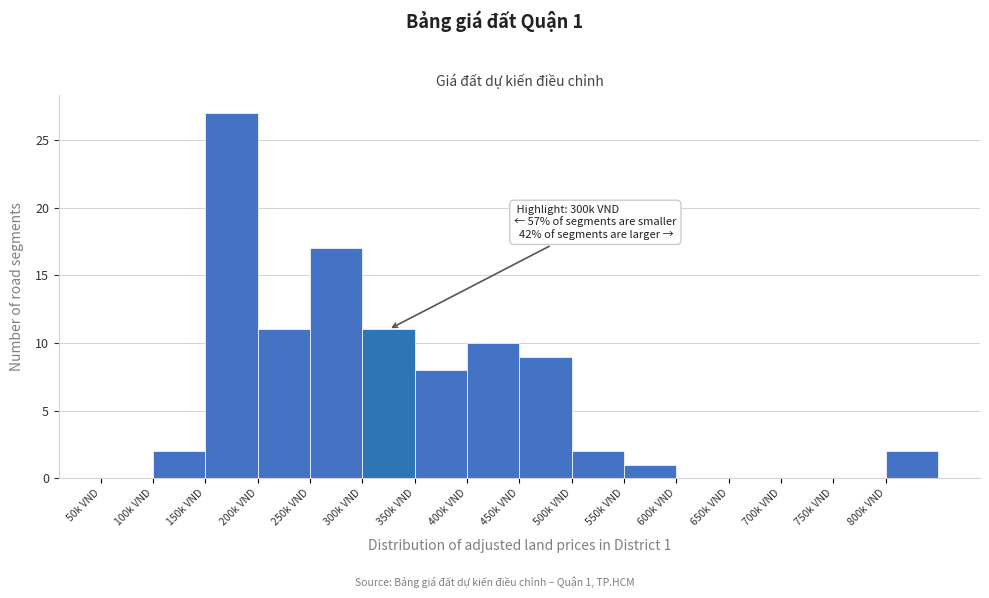

Reading left to right, what are all the values shown in this chart?

50k VND=0	100k VND=2	150k VND=27	200k VND=11	250k VND=17	300k VND=11	350k VND=8	400k VND=10	450k VND=9	500k VND=2	550k VND=1	600k VND=0	650k VND=0	700k VND=0	750k VND=0	800k VND=2